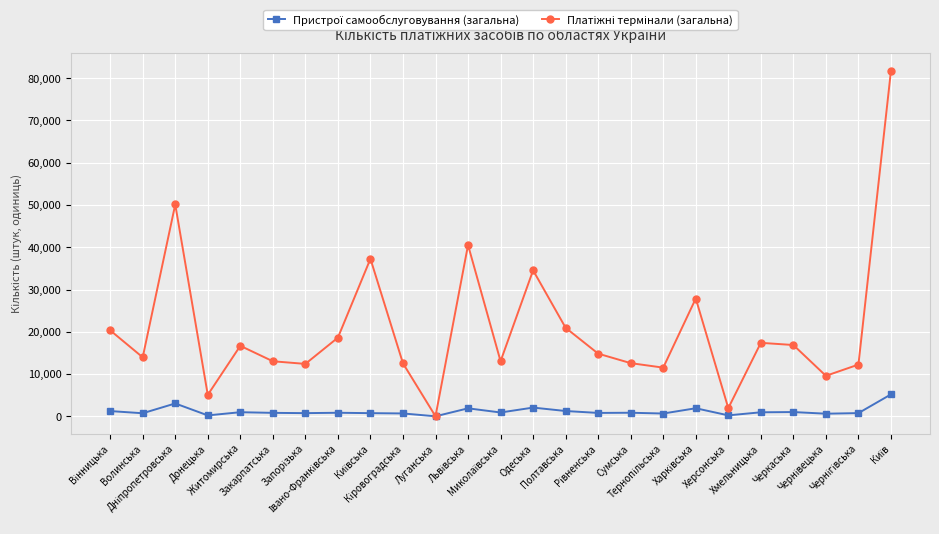

How many lines are shown in the chart?

2